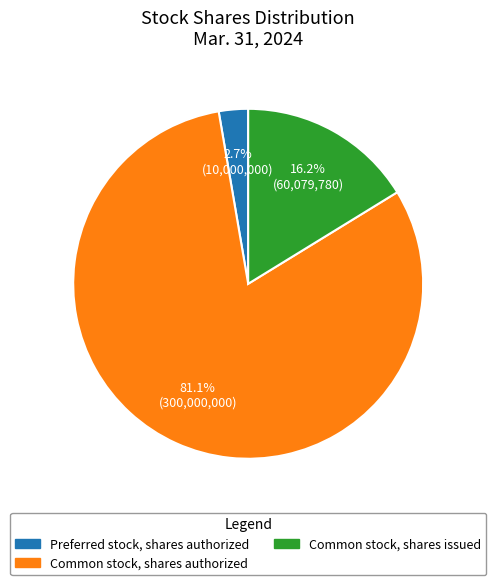

Is the sum of Common stock, shares authorized and Common stock, shares issued greater than half?

Yes